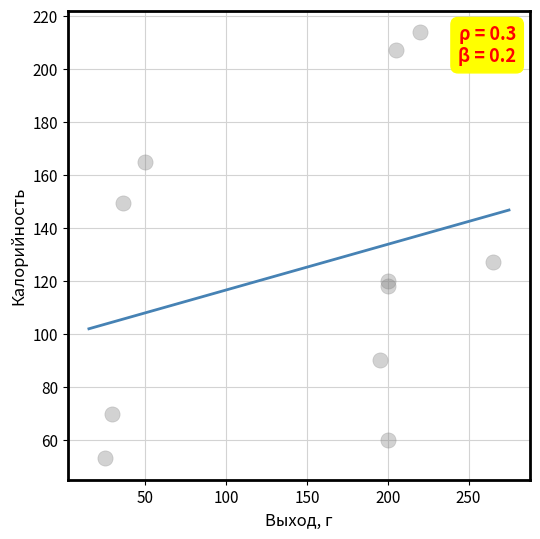

What is the average X value?

147.7